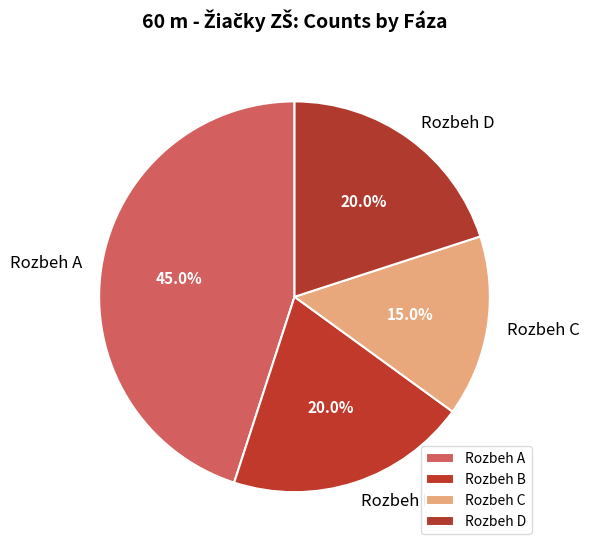

How much of the chart is everything except Rozbeh A?

55.0%